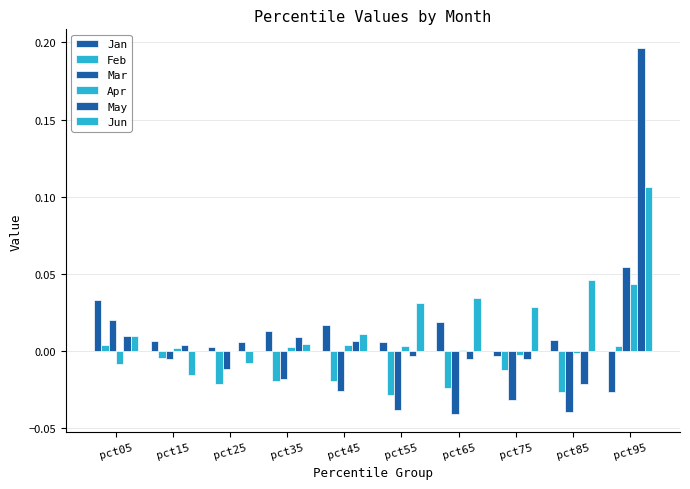

At pct95, list the series in order from largest to smallest.

May, Jun, Mar, Apr, Feb, Jan